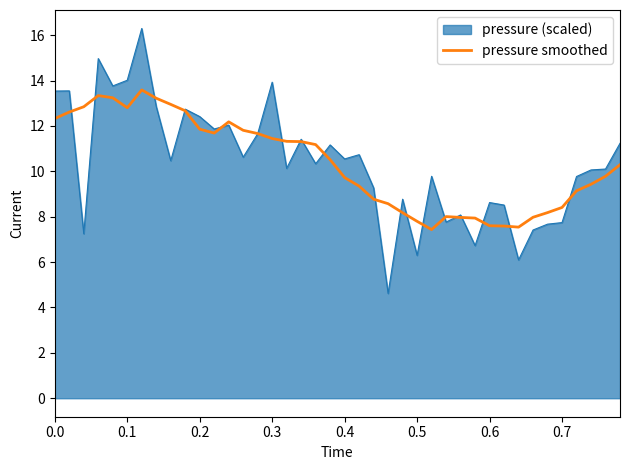

Which series has the largest range (max minus min)?

pressure (scaled)